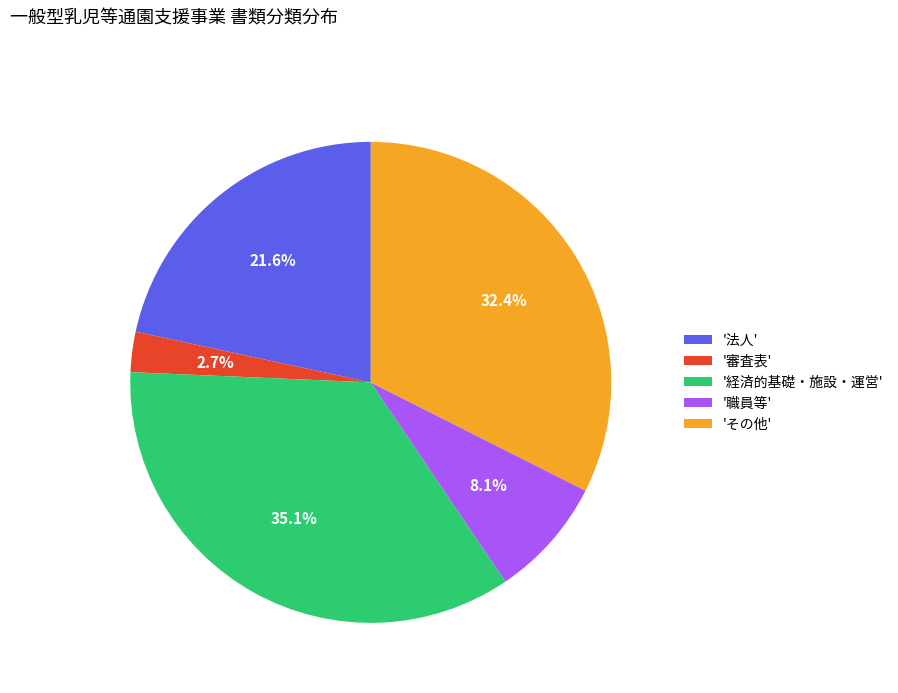

Does 'その他' account for over 50% of the chart?

No